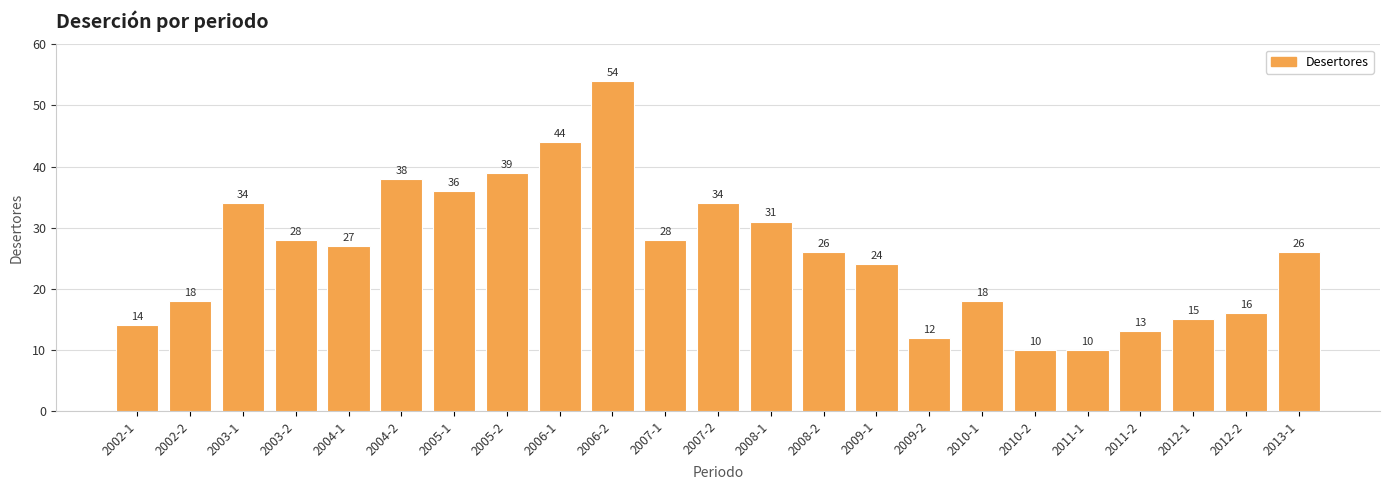

What is the label of the 8th bar from the left?

2005-2